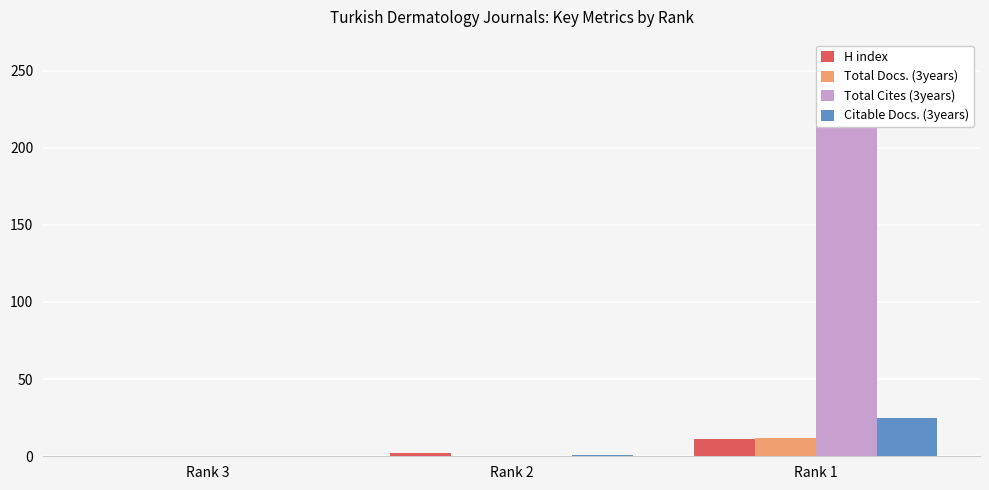

At how many categories does at least one series exceed 100?

1